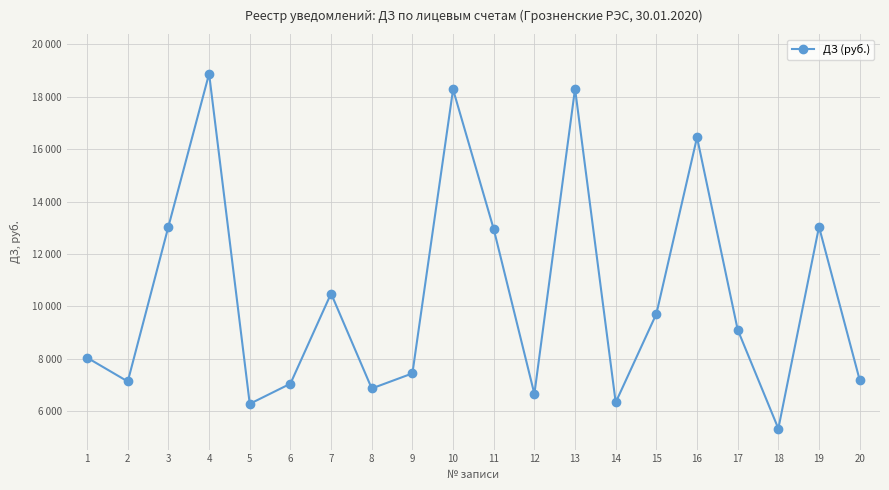

The chart shows a value of 24075.5 at 16. True or false?

False